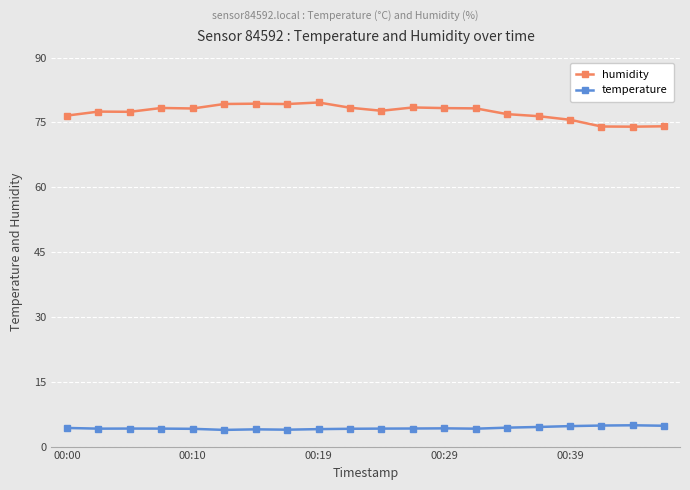

True or false: humidity and temperature intersect in this chart.

False